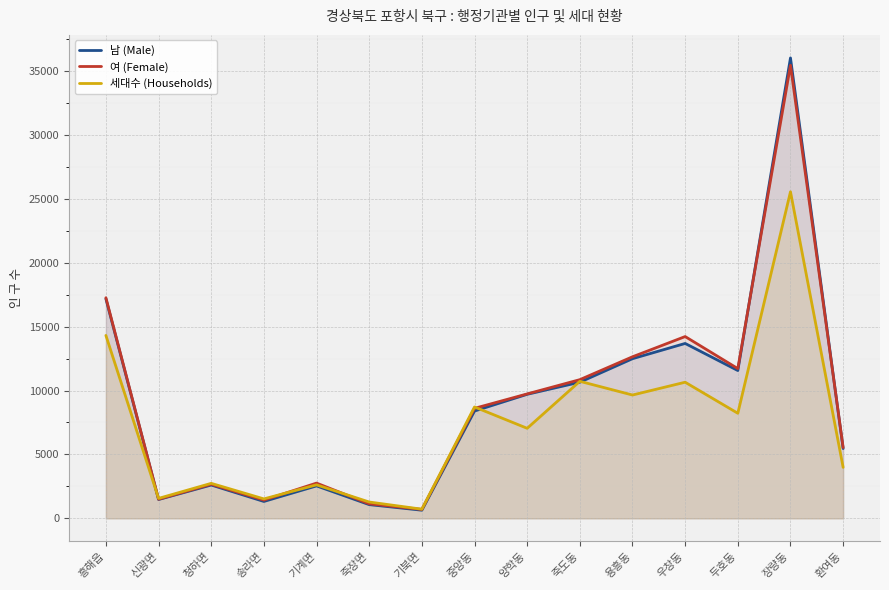

What is the total value across all series at 기계면?

7926